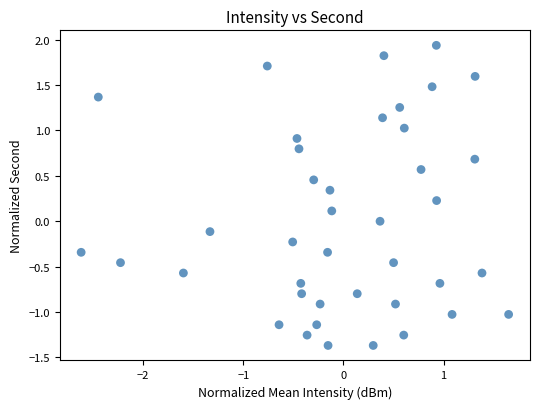

What is the range of Y values (max minus min)?

3.3